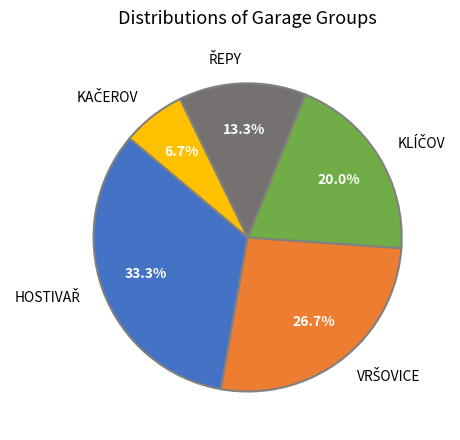

Does any single category account for the majority?

No